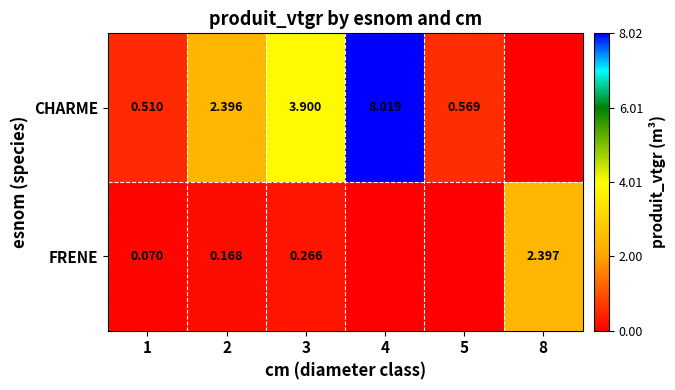

Rank the series at 1 from highest to lowest value.

CHARME, FRENE